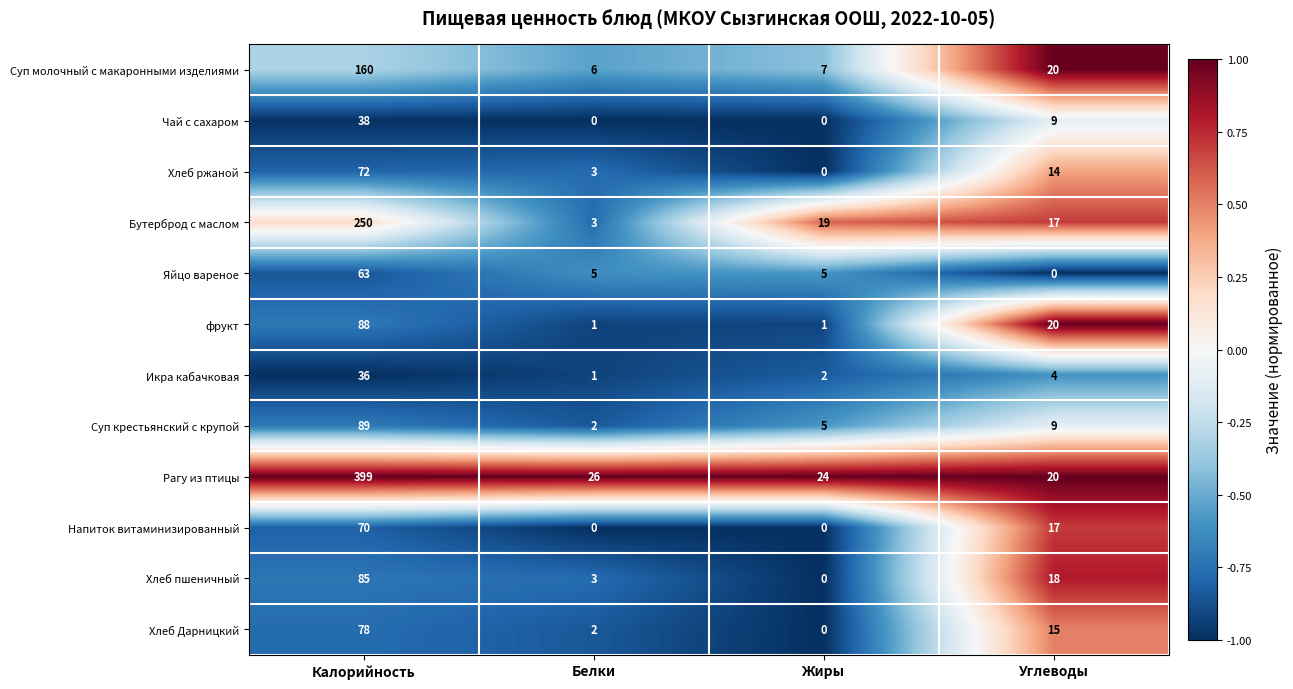

Which category has the highest value in the Хлеб пшеничный series?

Калорийность